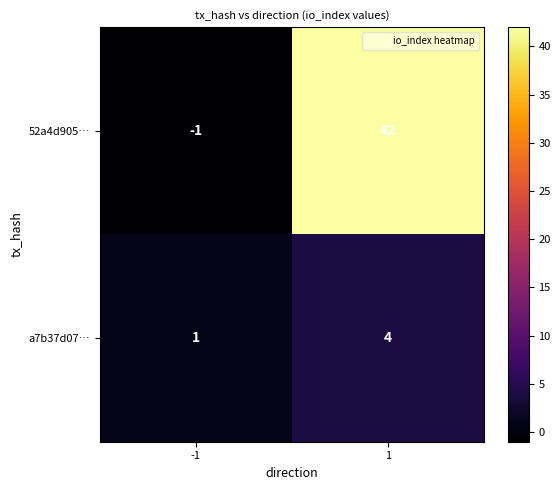

What is the sum of all 52a4d905… values?

41